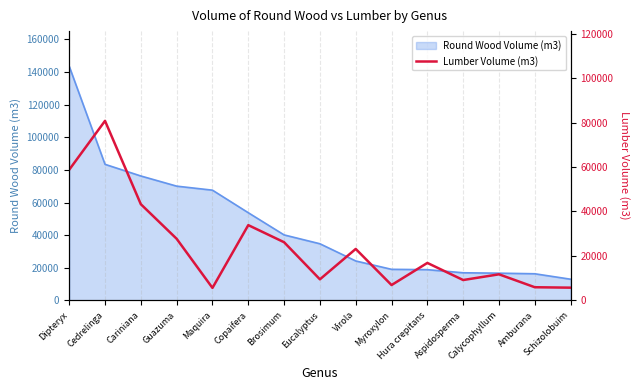

What is the maximum value shown in the chart?

80760.6